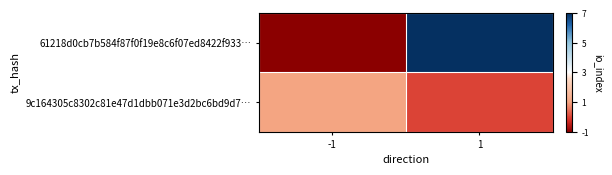

What is the greatest value displayed?

7